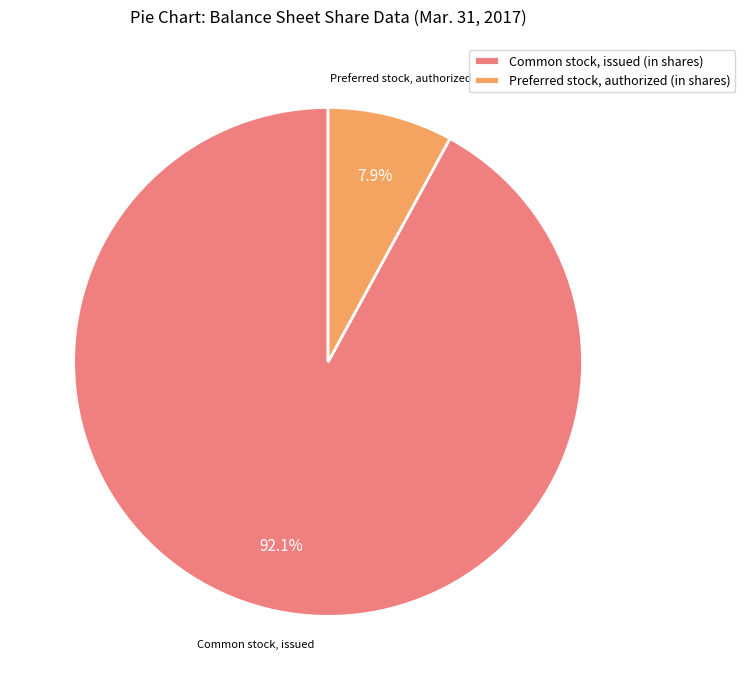

To the nearest percent, what portion does Common stock, issued (in shares) represent?

92%